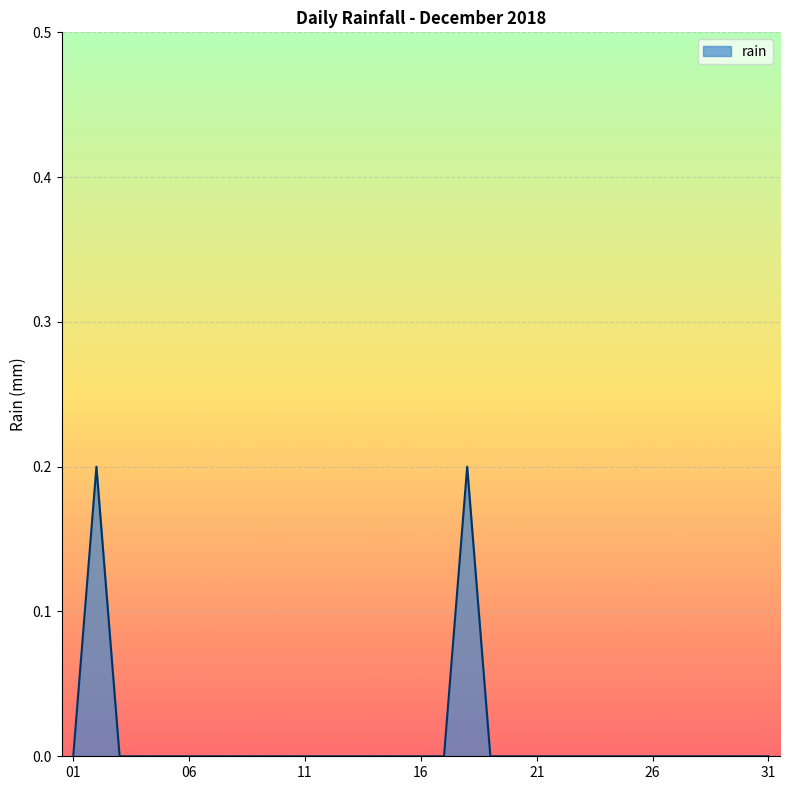

Does the chart have visible grid lines?

Yes